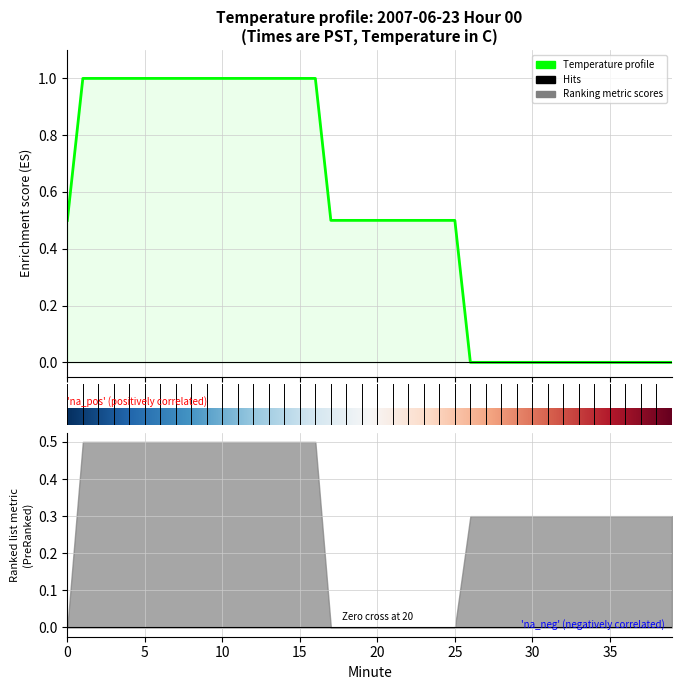

Reading left to right, extract all data points from this chart.

0.5	1.0	1.0	1.0	1.0	1.0	1.0	1.0	1.0	1.0	1.0	1.0	1.0	1.0	1.0	1.0	1.0	0.5	0.5	0.5	0.5	0.5	0.5	0.5	0.5	0.5	0.0	0.0	0.0	0.0	0.0	0.0	0.0	0.0	0.0	0.0	0.0	0.0	0.0	0.0